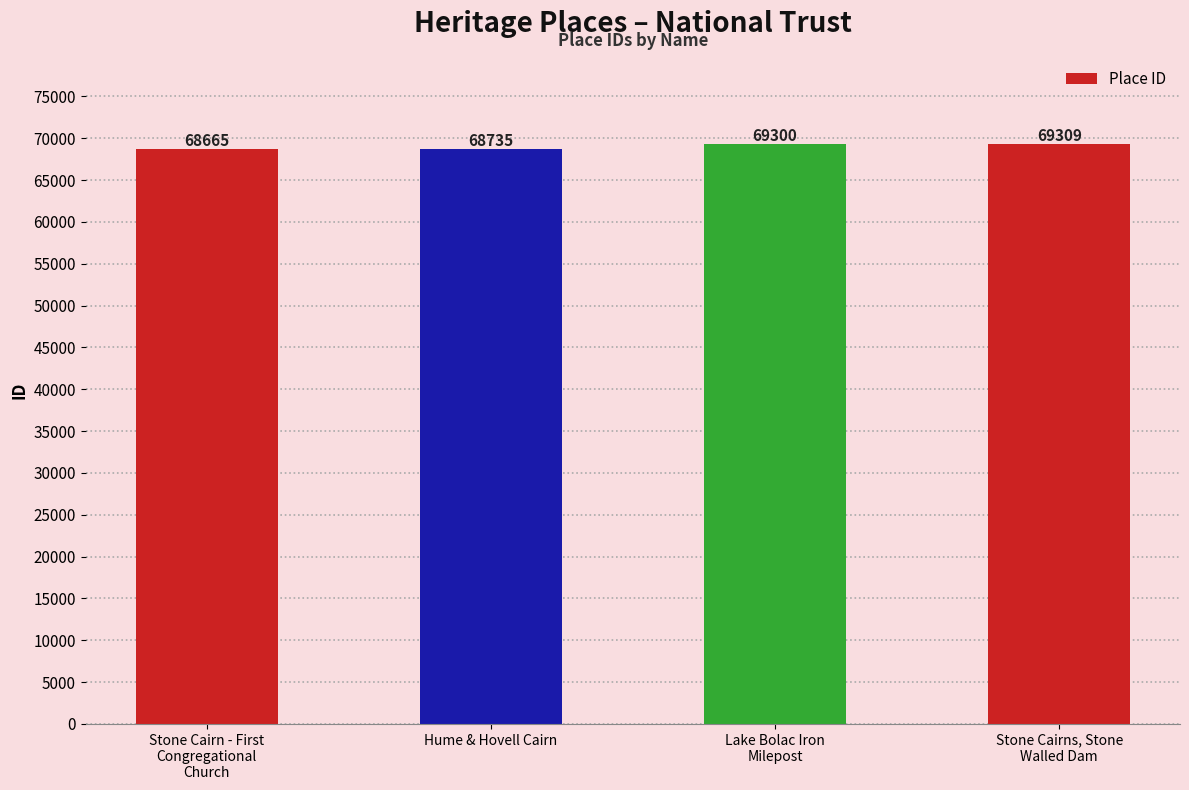

How many data points are less than 69300?

2